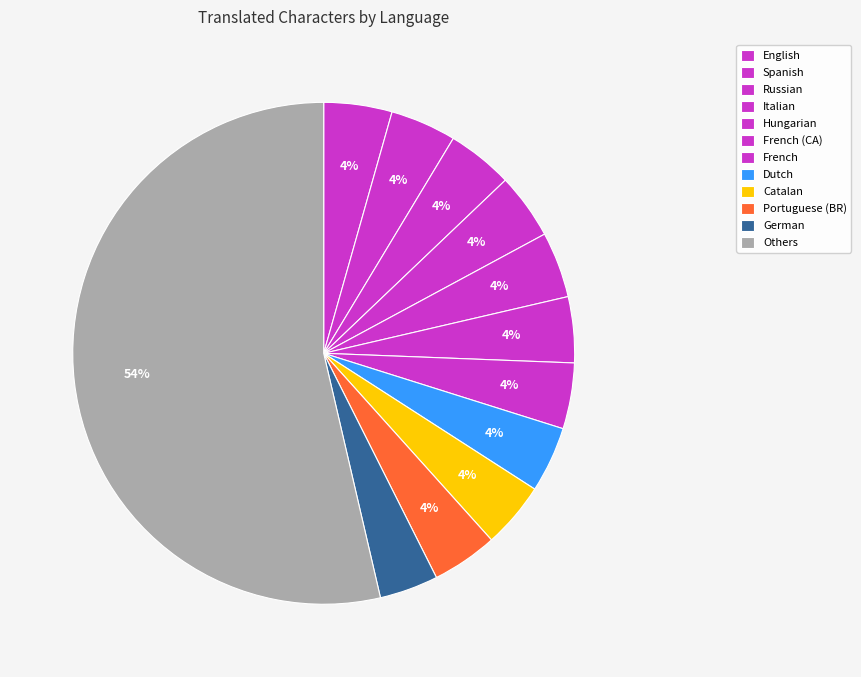

Count the number of slices in the pie.

12